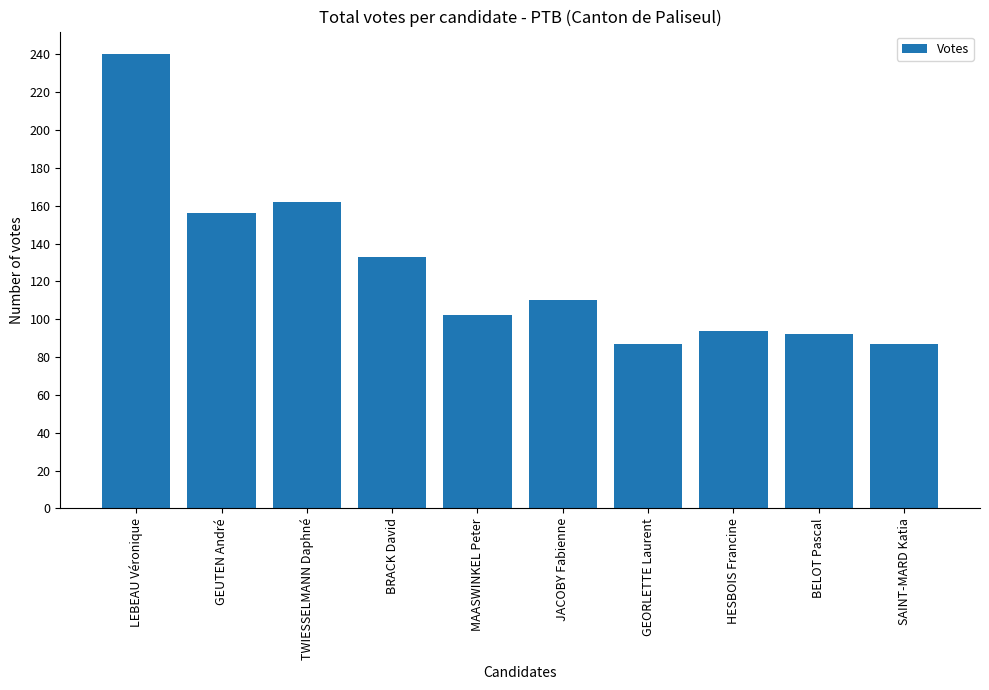

What is the difference between the second highest and second lowest values?

75